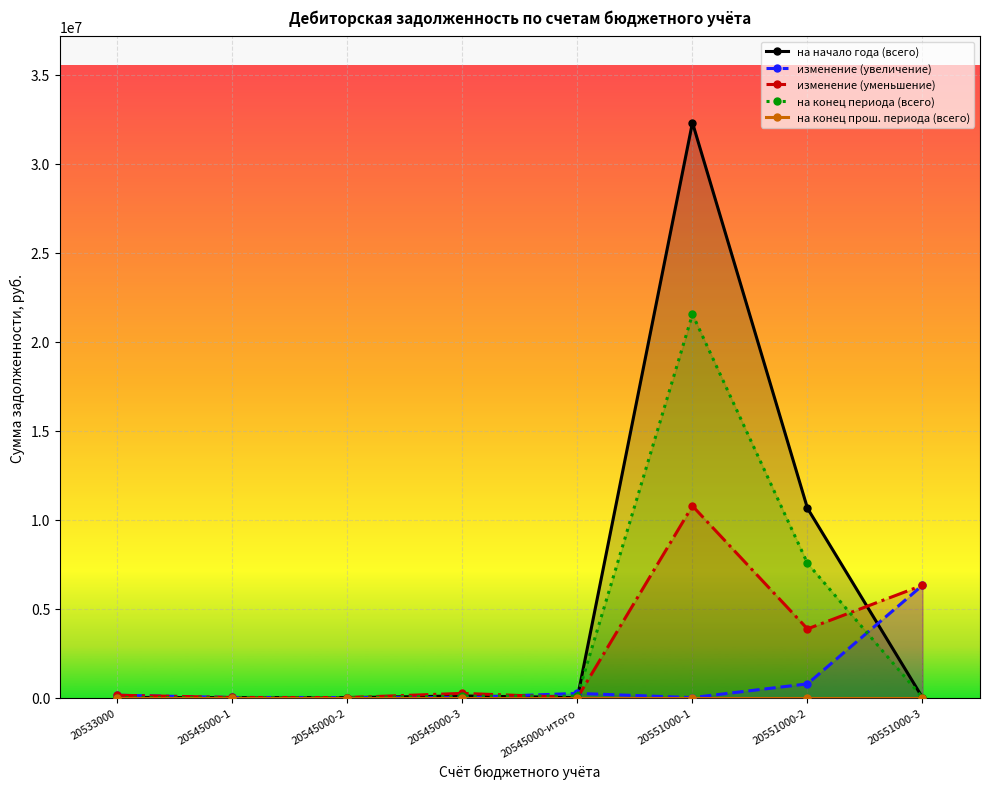

At which category is the sum across all series the highest?

20551000-1